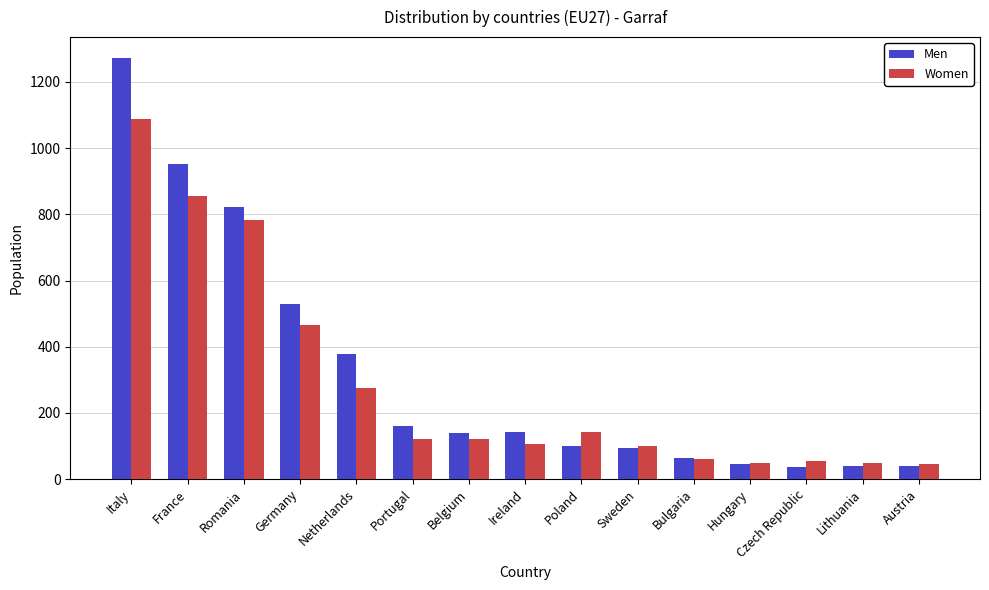

What is the difference between the maximum and second lowest values in the Men series?

1232